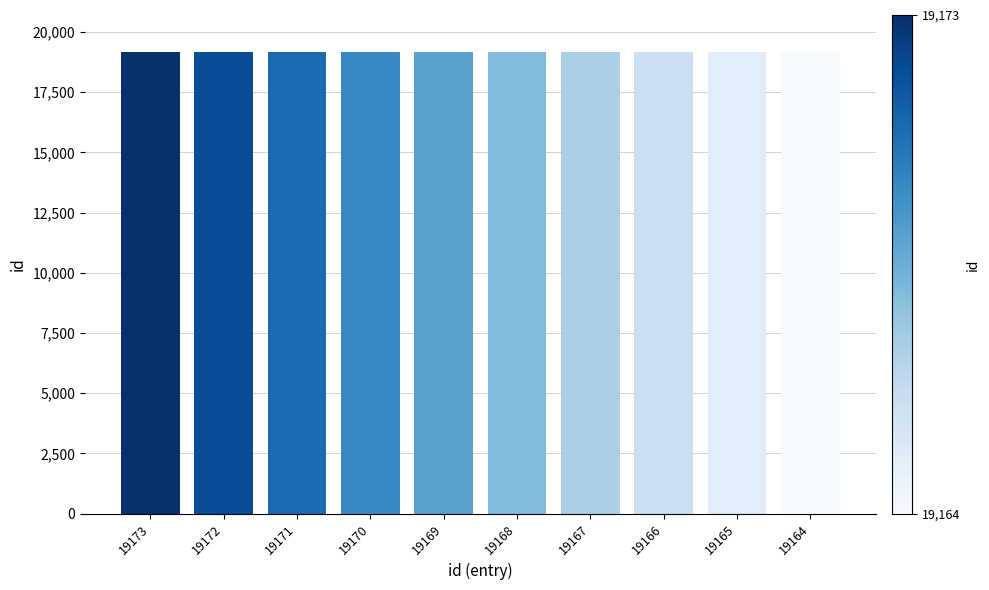

Approximately how many times larger is the value at 19173 compared to 19164?

1.0